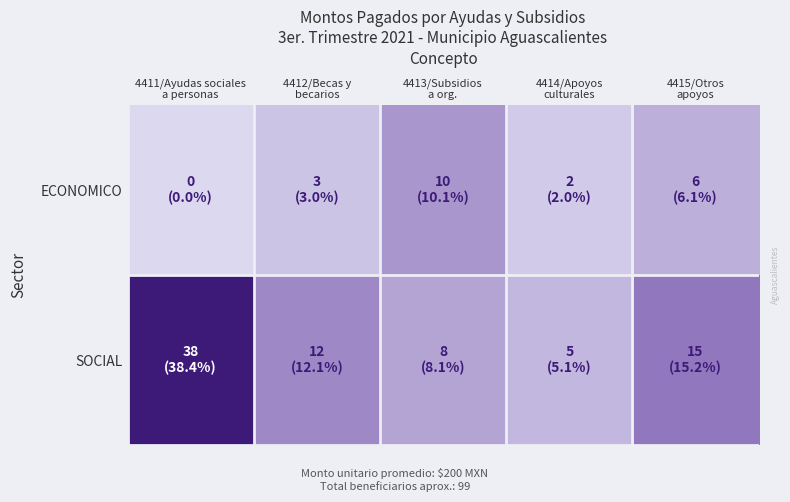

Which has a higher value, 4411/Ayudas sociales
a personas or 4412/Becas y
becarios?

4411/Ayudas sociales
a personas